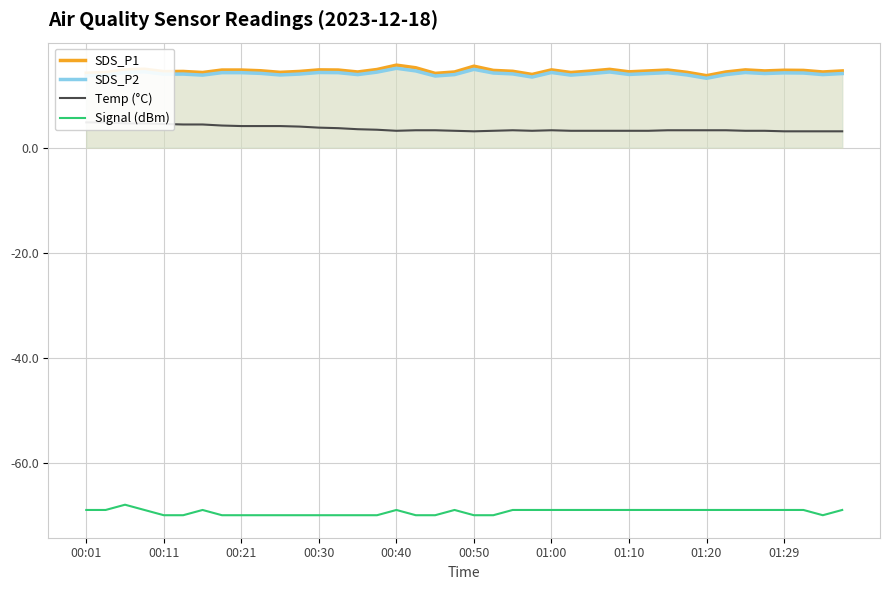

Count the number of data series in this chart.

4